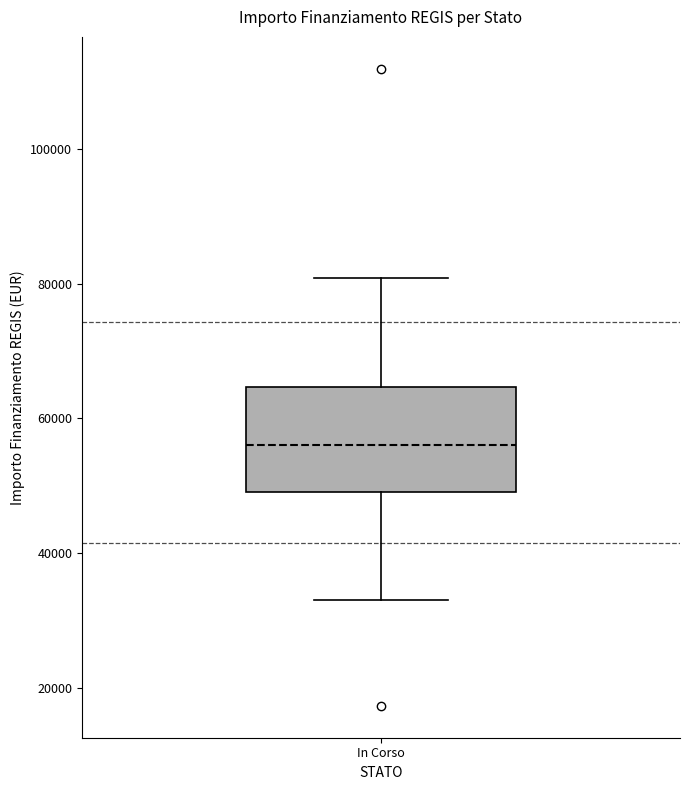

Read this box plot against the y-axis: the position of the median line, the range covered by the box, and the ends of both whiskers. The values are not printed on the chart, so give them approximately, as read against the axis.

median 56000, box 50000 to 64000, whiskers 32000 to 80000